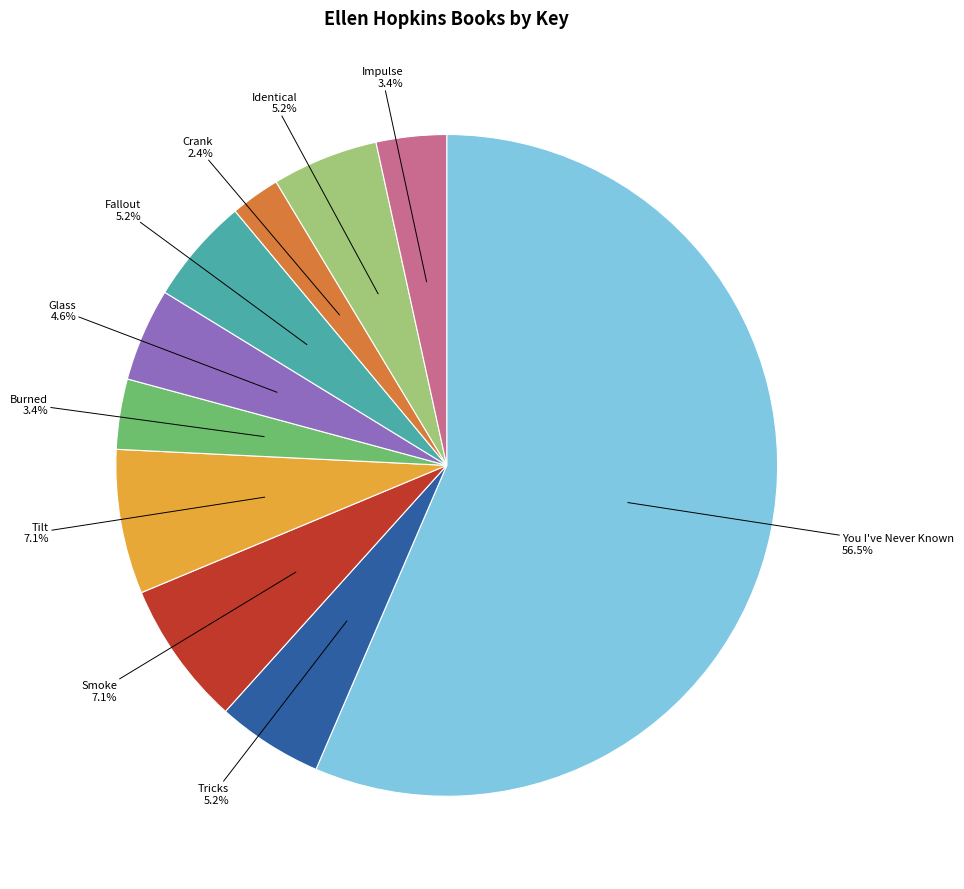

Is there a majority slice in this chart?

Yes